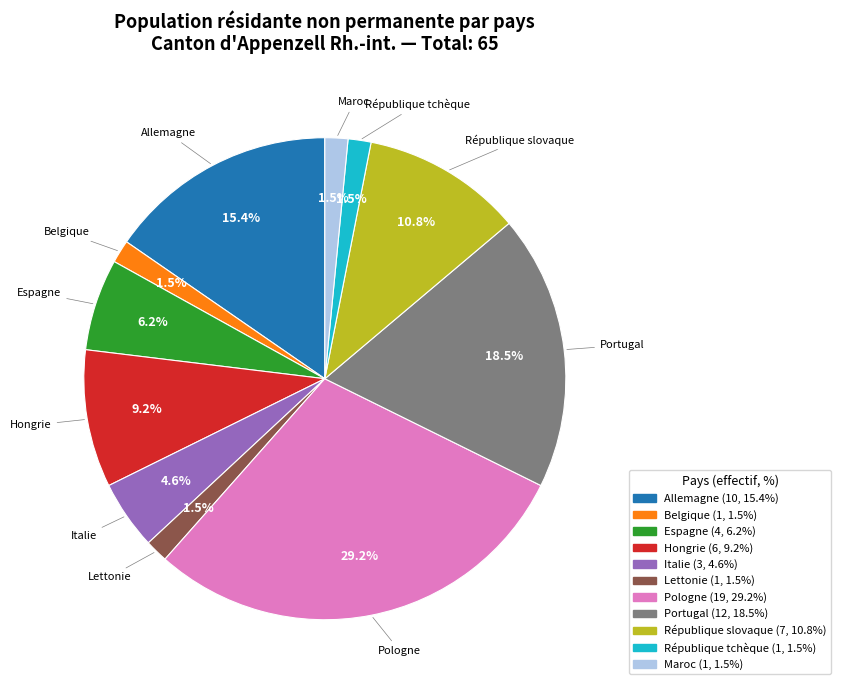

True or false: Espagne accounts for 16% of the total.

False